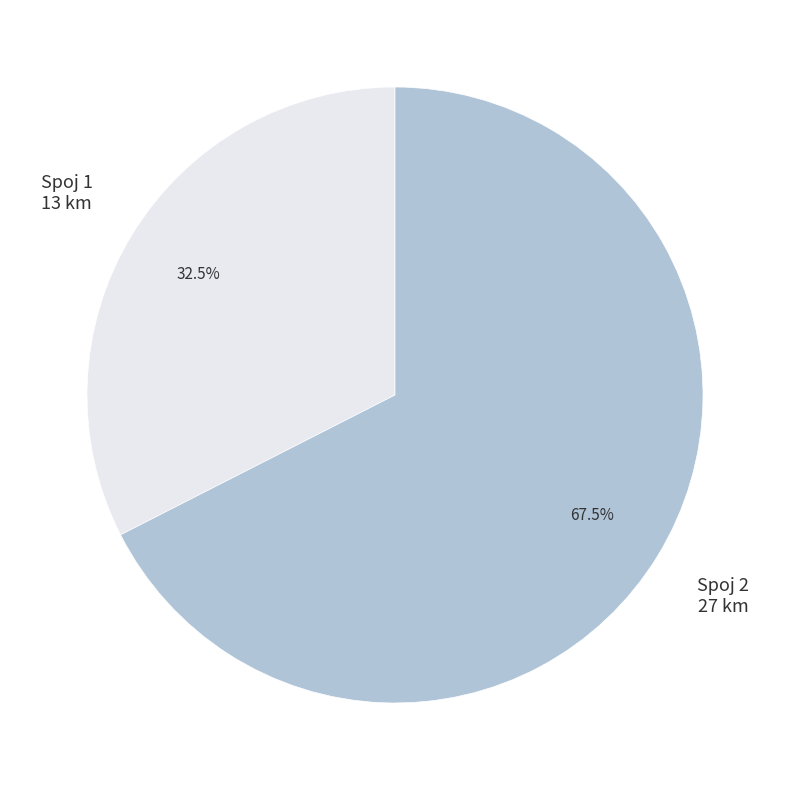

Does any single category account for the majority?

Yes